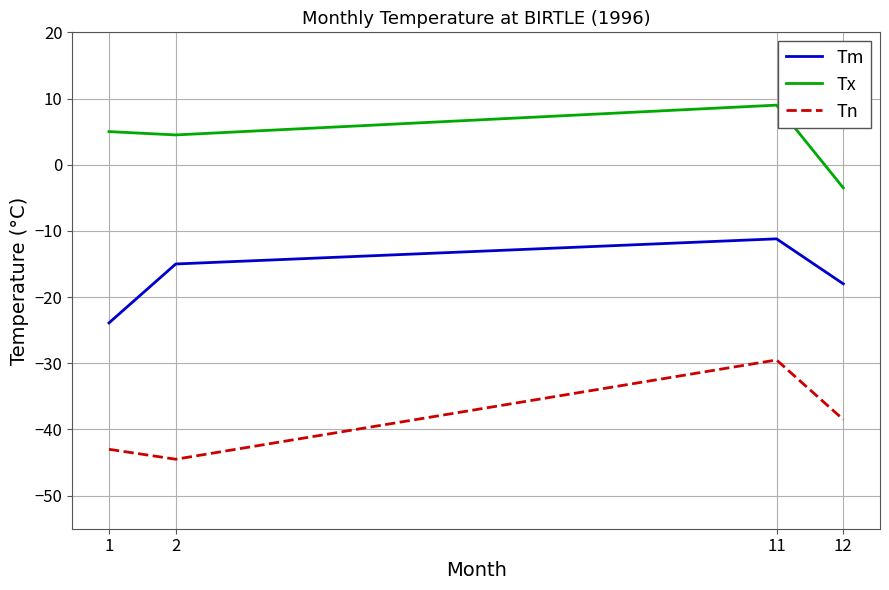

What value does the Tn series have at 12?

-38.5